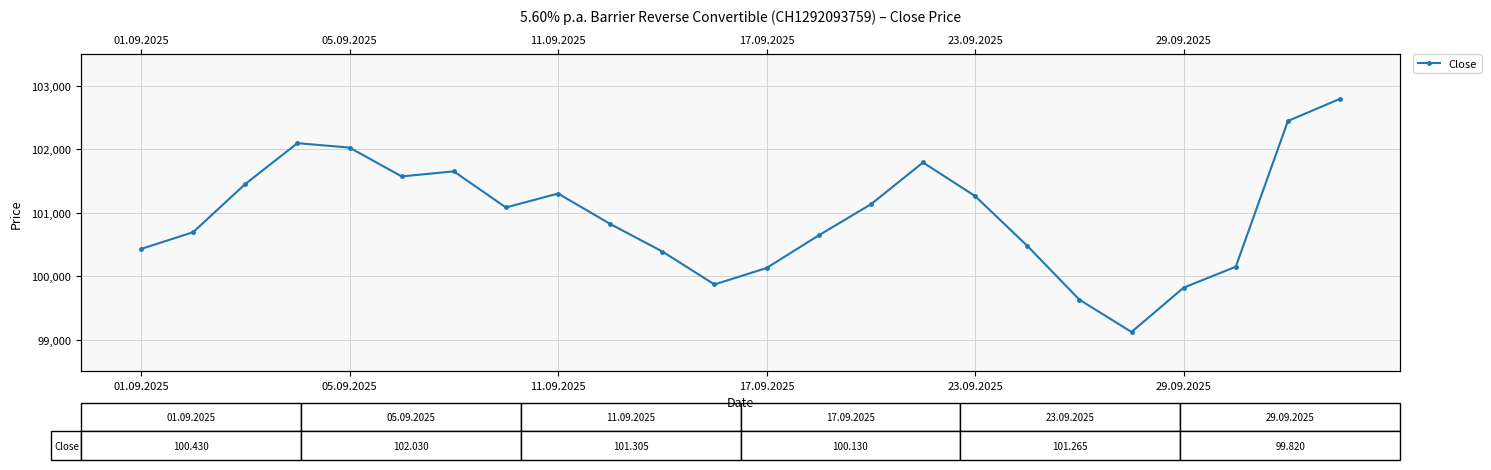

Reading right to left, list all the values displayed in this chart.

102800	102450	100150	99820	99120	99630	100480	101265	101795	101135	100645	100130	99870	100390	100825	101305	101085	101655	101575	102030	102100	101455	100695	100430